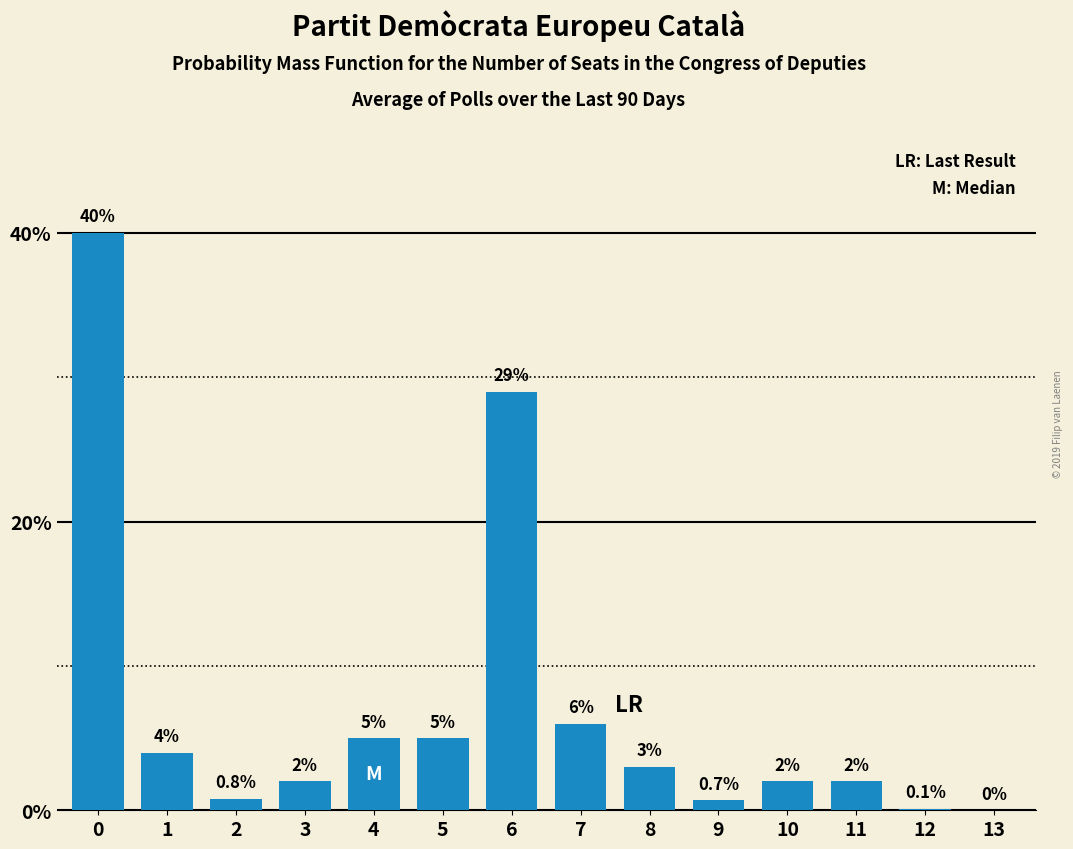

Are the bars horizontal?

No